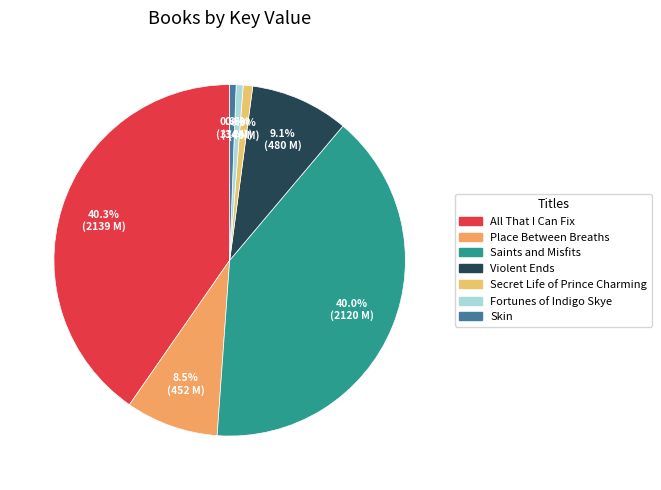

Is it true that Violent Ends is 9% of the pie?

True